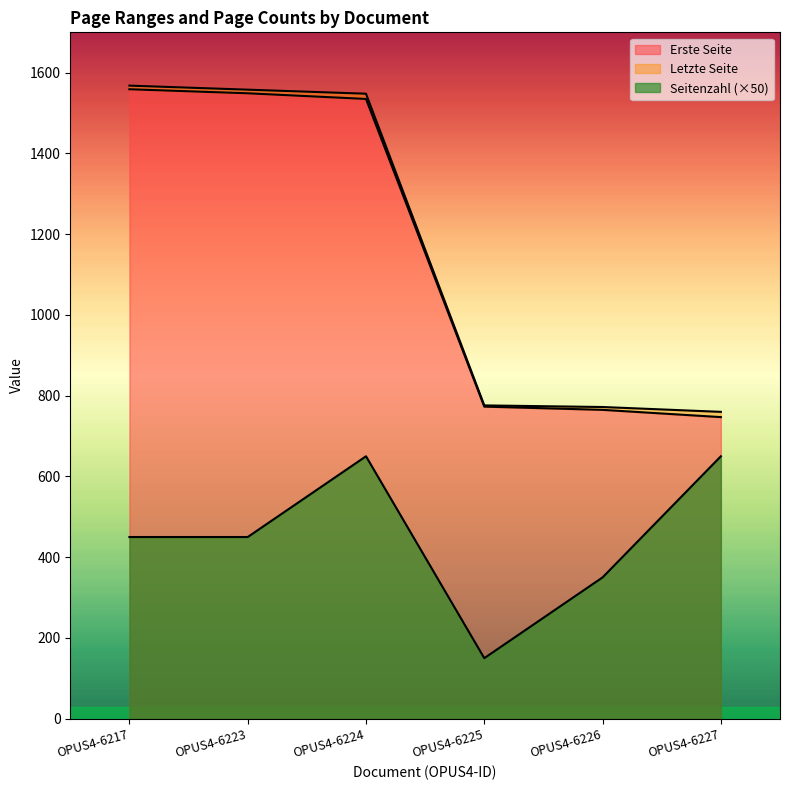

True or false: Erste Seite has more than 1 interior local peaks.

False